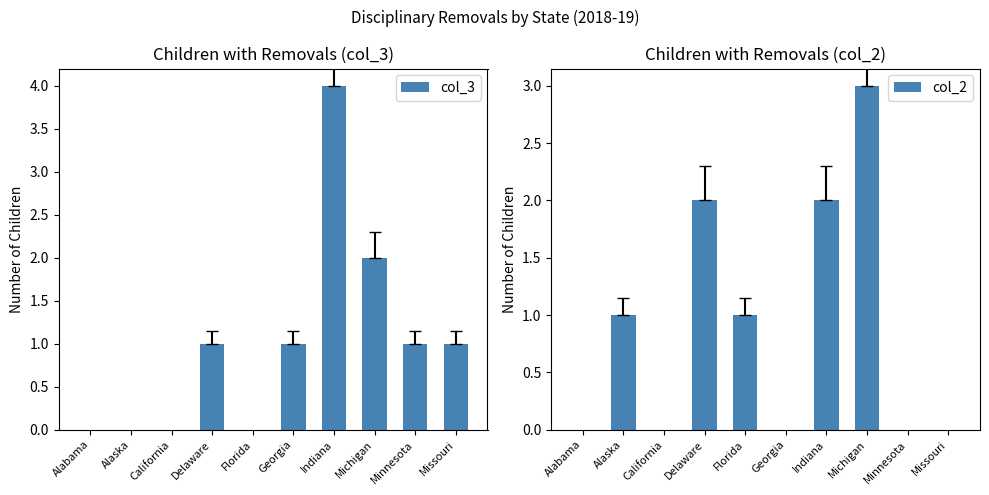

Rank the series at Georgia from highest to lowest value.

col_3, col_2